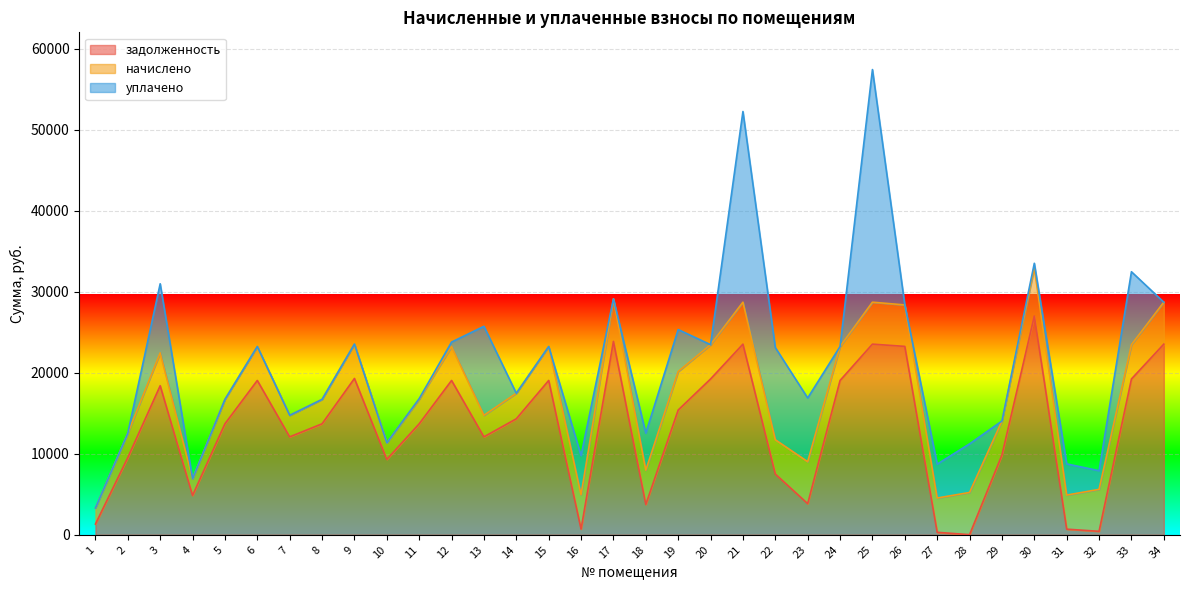

True or false: начислено and задолженность cross at least once.

True